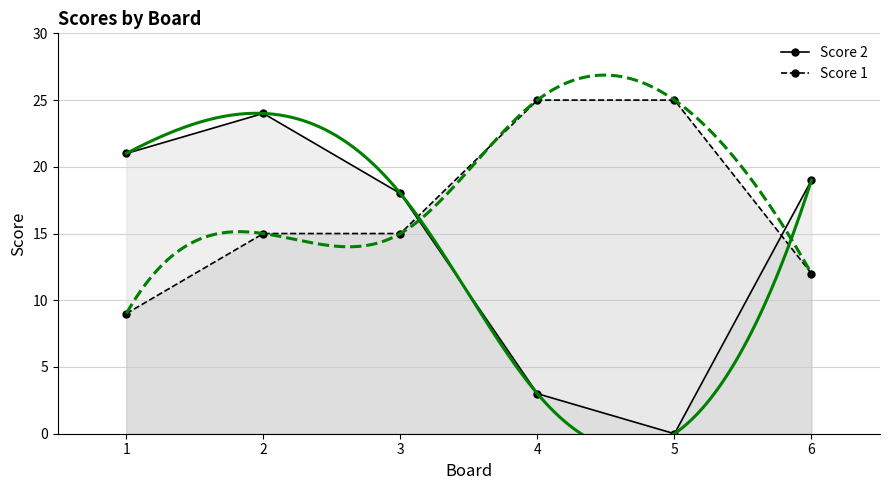

Which series changed the most between 3 and 6?

Score 1